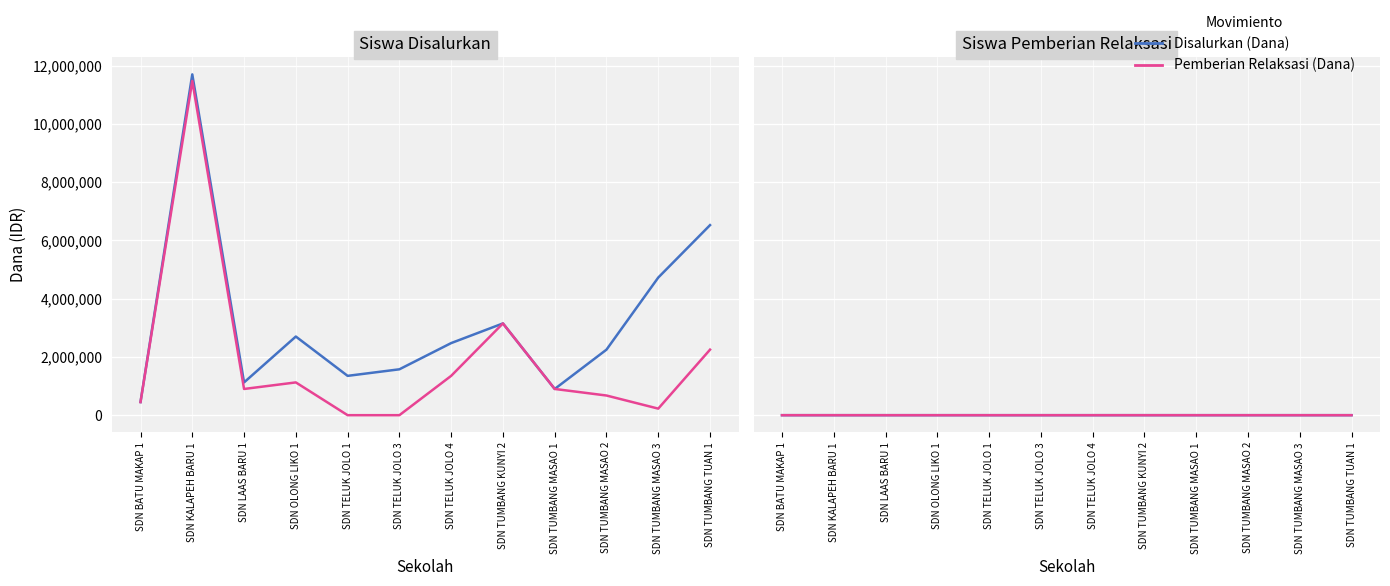

Rank the categories by Pemberian Relaksasi (Dana) value from lowest to highest.

SDN TELUK JOLO 1, SDN TELUK JOLO 3, SDN BATU MAKAP 1, SDN TUMBANG MASAO 3, SDN LAAS BARU 1, SDN TUMBANG MASAO 1, SDN TUMBANG MASAO 2, SDN OLONG LIKO 1, SDN TELUK JOLO 4, SDN TUMBANG TUAN 1, SDN TUMBANG KUNYI 2, SDN KALAPEH BARU 1